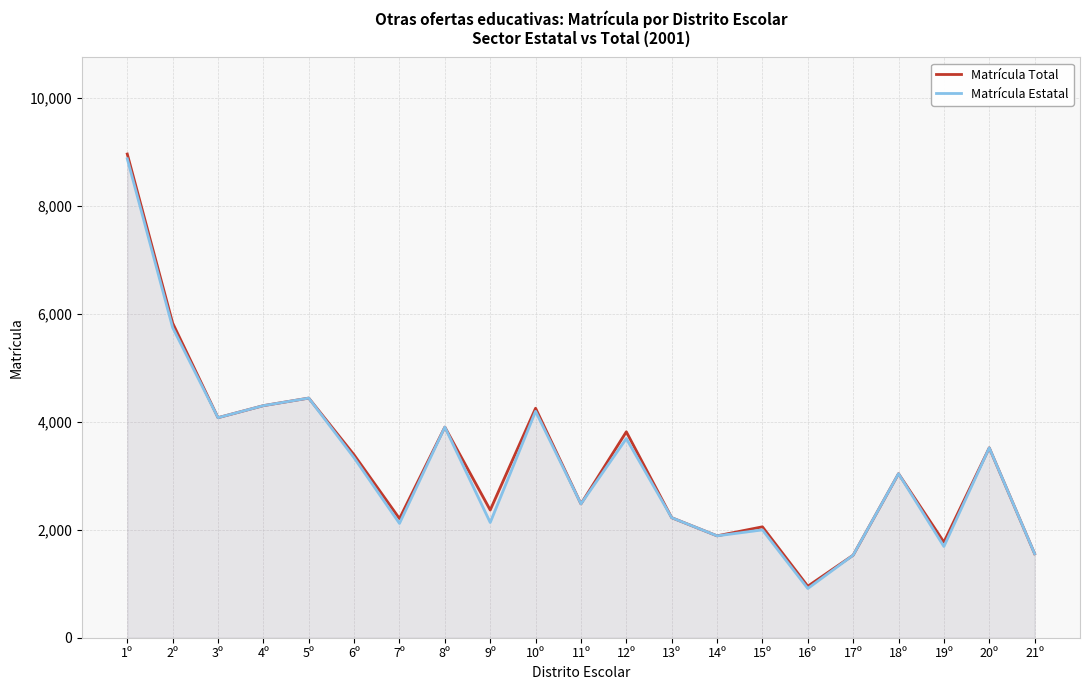

The Matrícula Estatal series shows 5698 at 6º. True or false?

False